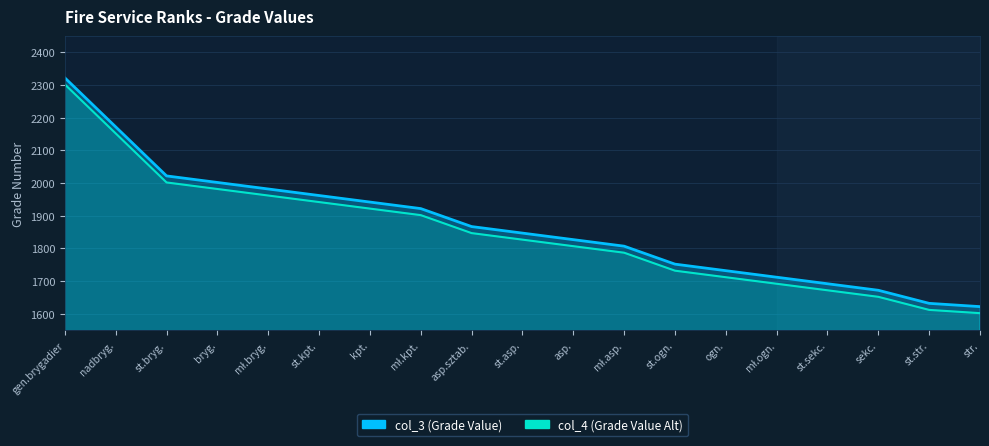

Does the chart have visible grid lines?

Yes